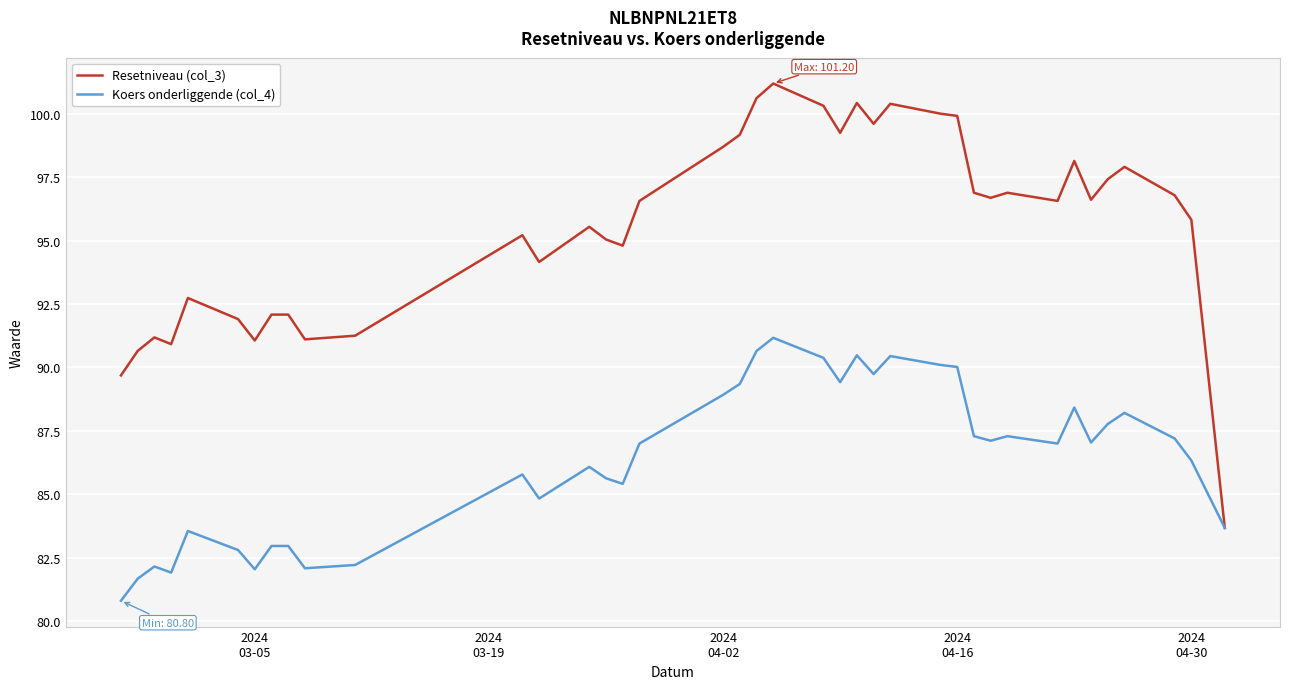

Which series has the largest total across all categories?

Resetniveau (col_3)